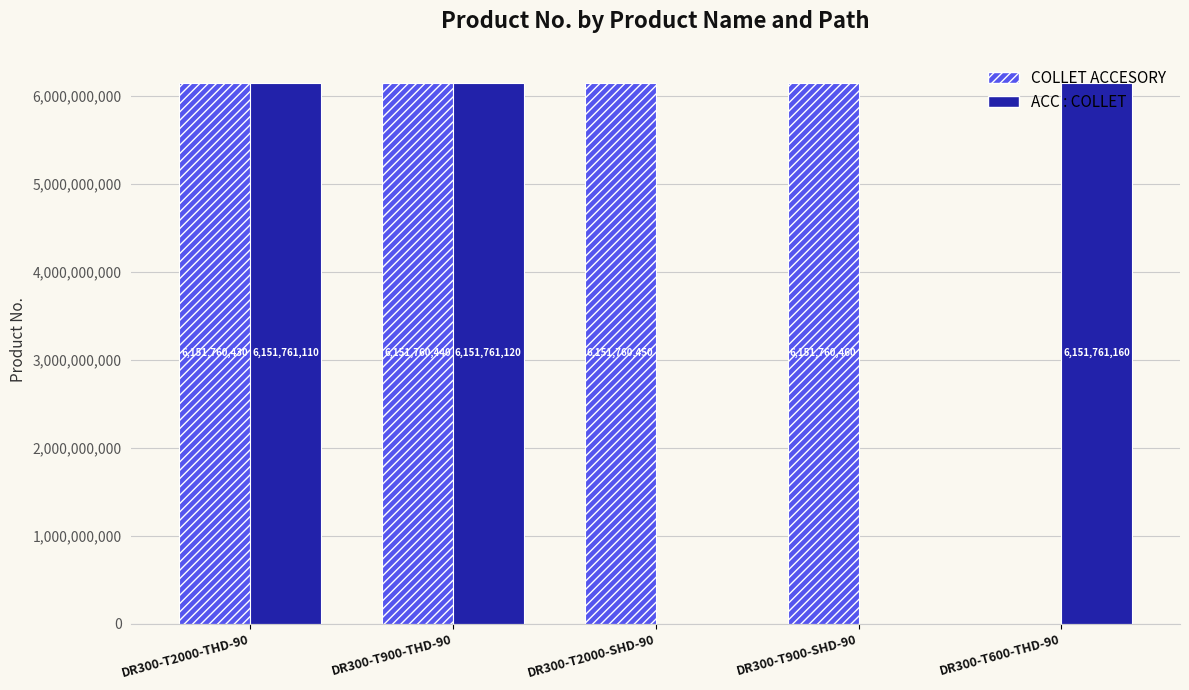

What is the maximum value for COLLET ACCESORY?

6151760460